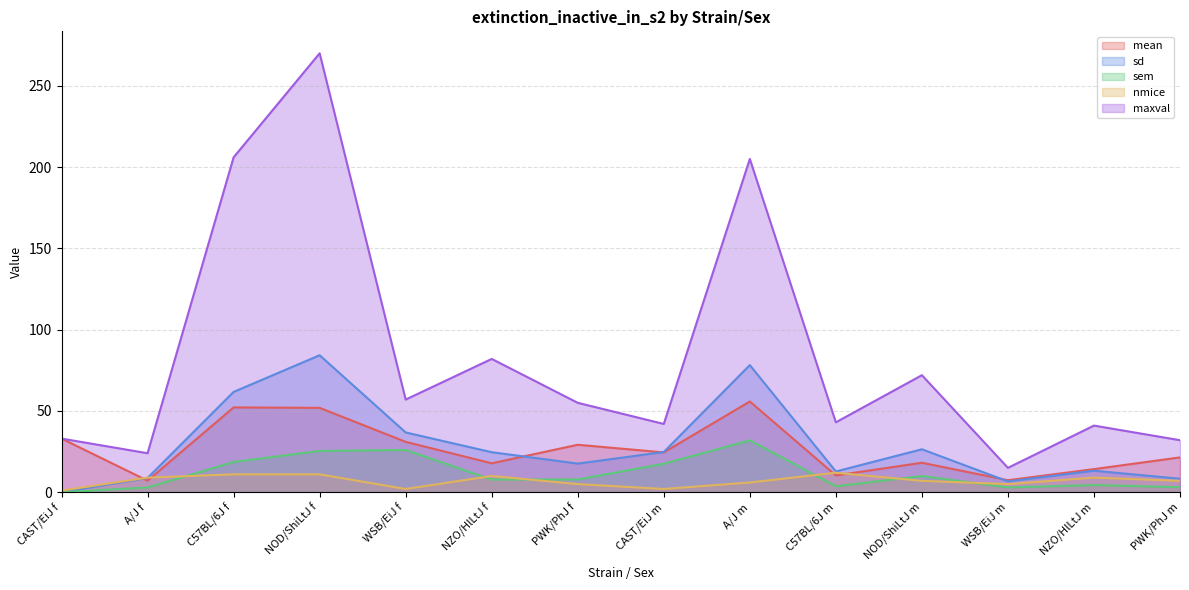

Reading left to right, transcribe all the data shown in this chart.

mean: CAST/EiJ f=33.0	A/J f=7.1	C57BL/6J f=52.2	NOD/ShiLtJ f=51.9	WSB/EiJ f=31.0	NZO/HlLtJ f=17.8	PWK/PhJ f=29.2	CAST/EiJ m=24.5	A/J m=55.8	C57BL/6J m=10.3	NOD/ShiLtJ m=18.1	WSB/EiJ m=7.4	NZO/HlLtJ m=14.2	PWK/PhJ m=21.4
sd: CAST/EiJ f=0.0	A/J f=8.8	C57BL/6J f=61.7	NOD/ShiLtJ f=84.3	WSB/EiJ f=36.8	NZO/HlLtJ f=24.6	PWK/PhJ f=17.6	CAST/EiJ m=24.7	A/J m=78.2	C57BL/6J m=12.8	NOD/ShiLtJ m=26.4	WSB/EiJ m=6.7	NZO/HlLtJ m=13.2	PWK/PhJ m=8.3
sem: CAST/EiJ f=0.0	A/J f=2.9	C57BL/6J f=18.6	NOD/ShiLtJ f=25.4	WSB/EiJ f=26.0	NZO/HlLtJ f=7.8	PWK/PhJ f=7.9	CAST/EiJ m=17.5	A/J m=31.9	C57BL/6J m=3.7	NOD/ShiLtJ m=10.0	WSB/EiJ m=3.0	NZO/HlLtJ m=4.4	PWK/PhJ m=3.1
nmice: CAST/EiJ f=1.0	A/J f=9.0	C57BL/6J f=11.0	NOD/ShiLtJ f=11.0	WSB/EiJ f=2.0	NZO/HlLtJ f=10.0	PWK/PhJ f=5.0	CAST/EiJ m=2.0	A/J m=6.0	C57BL/6J m=12.0	NOD/ShiLtJ m=7.0	WSB/EiJ m=5.0	NZO/HlLtJ m=9.0	PWK/PhJ m=7.0
maxval: CAST/EiJ f=33.0	A/J f=24.0	C57BL/6J f=206.0	NOD/ShiLtJ f=270.0	WSB/EiJ f=57.0	NZO/HlLtJ f=82.0	PWK/PhJ f=55.0	CAST/EiJ m=42.0	A/J m=205.0	C57BL/6J m=43.0	NOD/ShiLtJ m=72.0	WSB/EiJ m=15.0	NZO/HlLtJ m=41.0	PWK/PhJ m=32.0